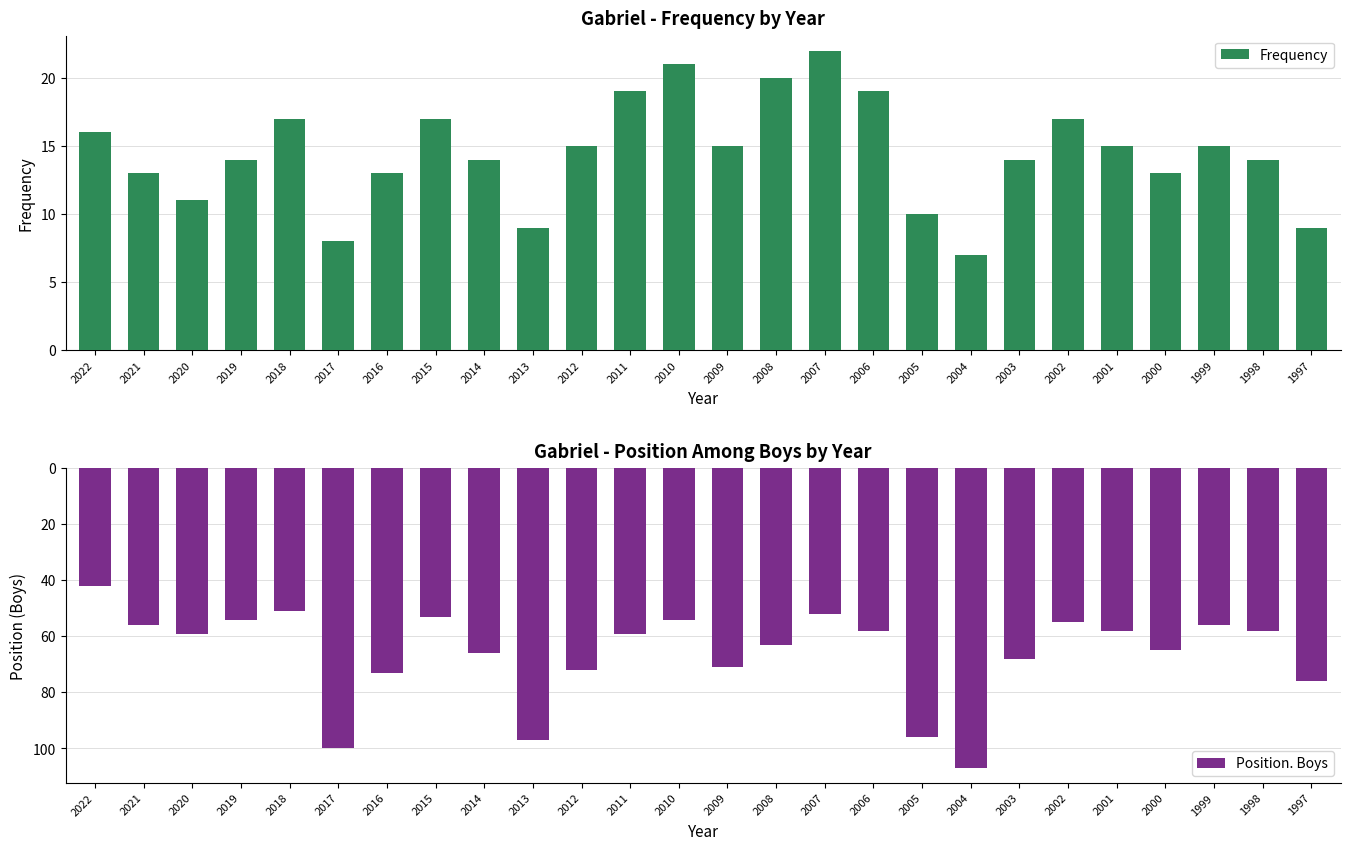

What is the value of the Frequency bar at the 21st from the left?

17